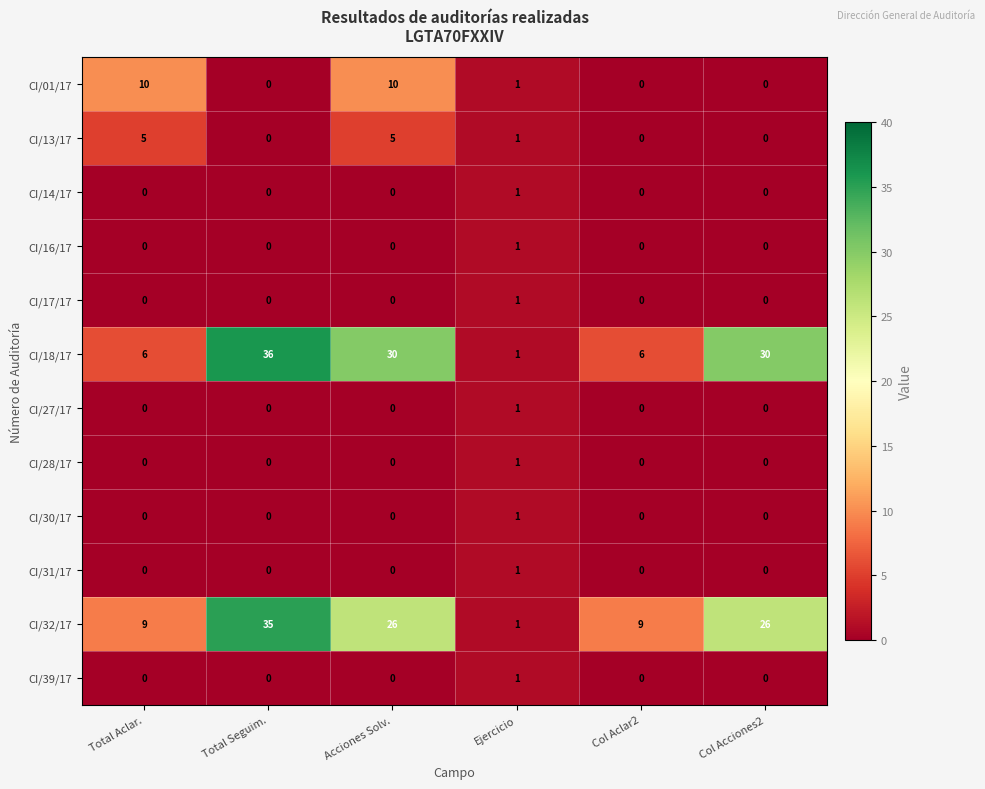

Which category has the highest value in the CI/31/17 series?

Ejercicio